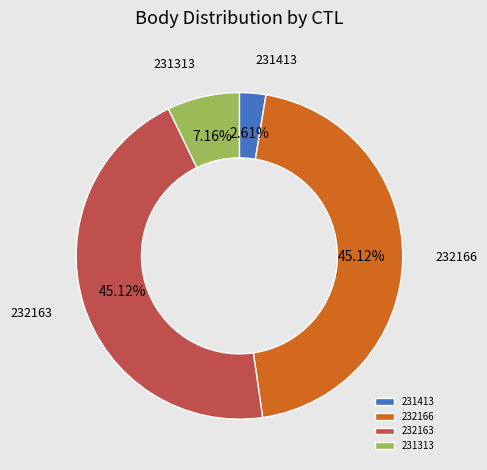

To the nearest percent, what percentage of the pie is 232163?

45%